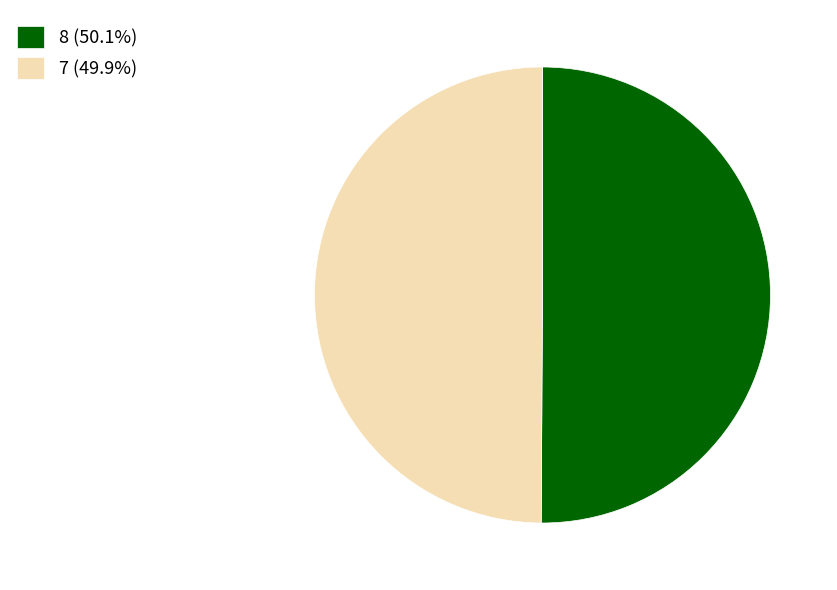

How many slices are in this pie chart?

2